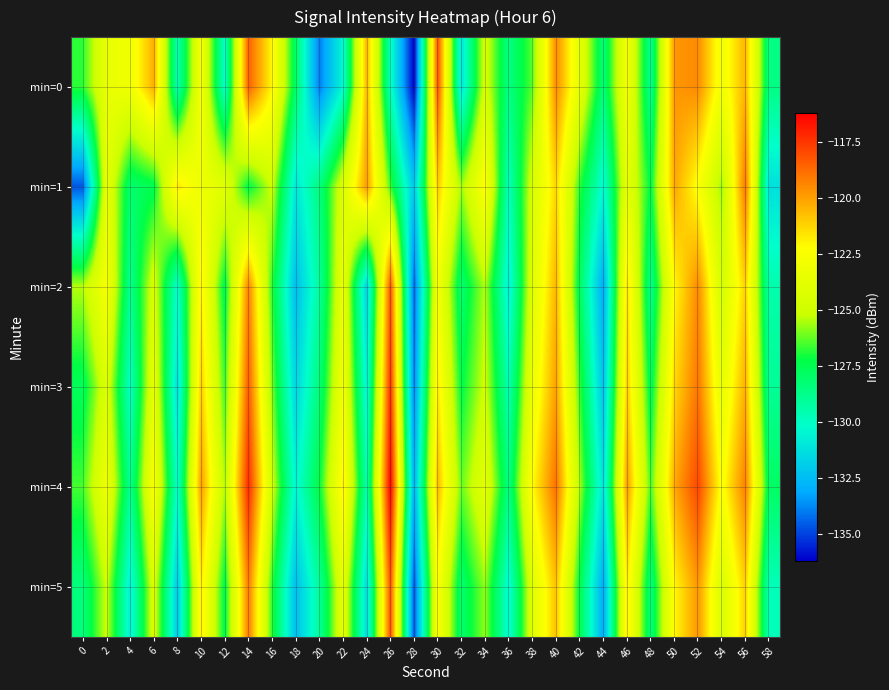

Which category has the highest value across all series?

26